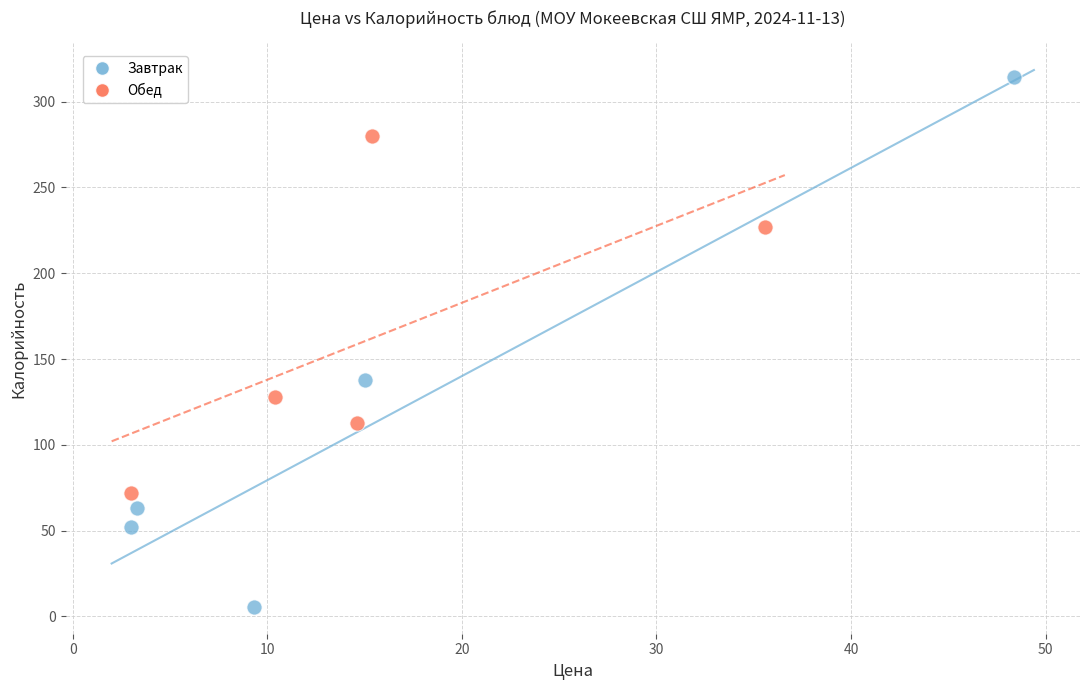

Which series has the widest spread of Y values?

Завтрак